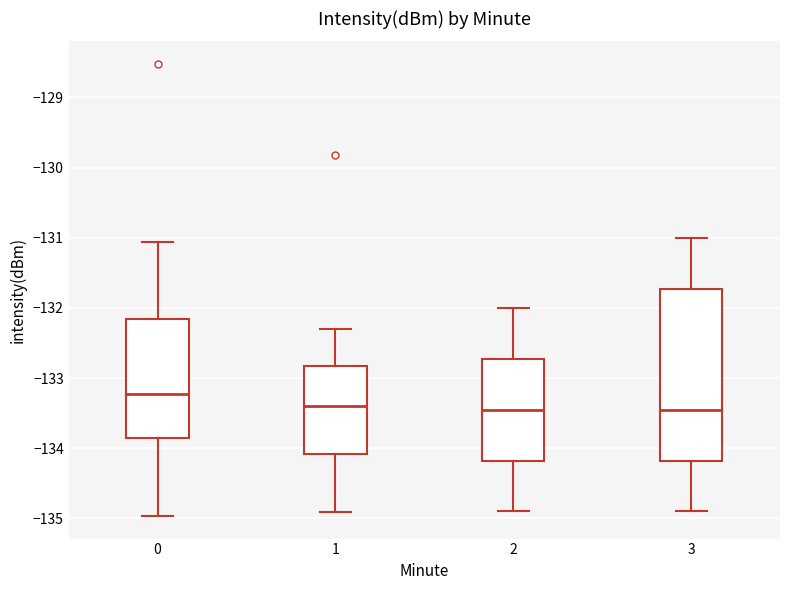

Comparing the boxes themselves (not the whiskers), which one is the tallest?

3